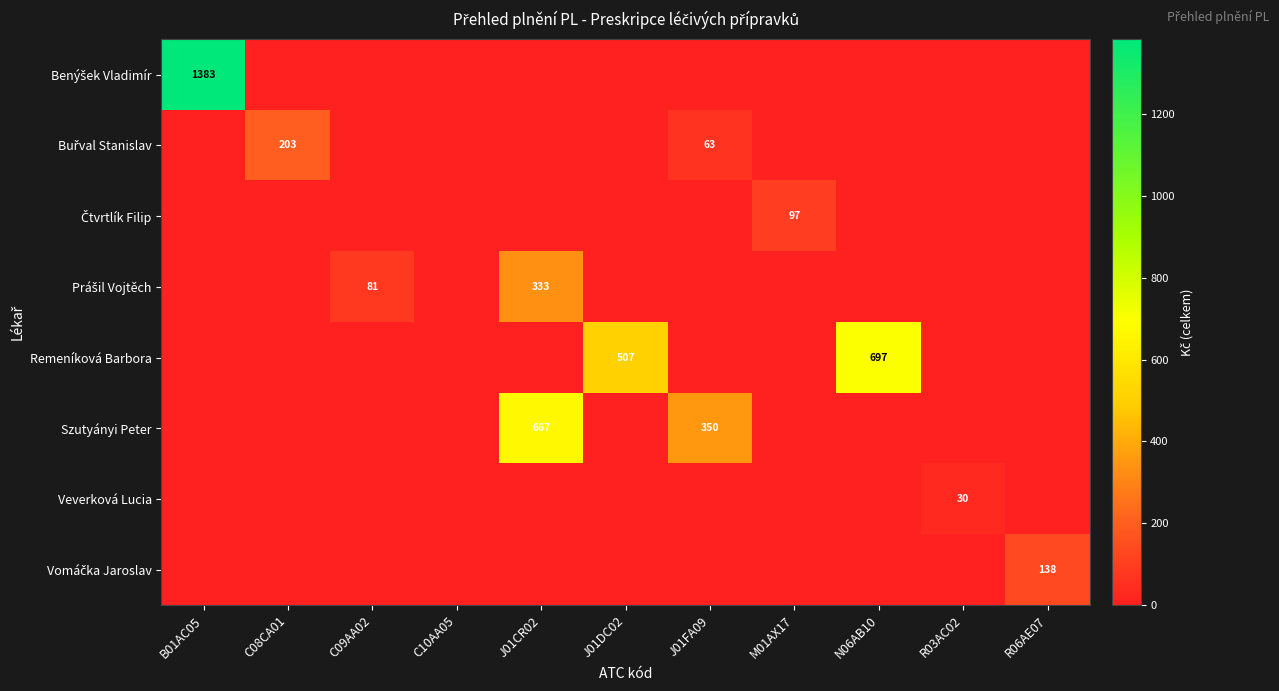

True or false: Szutyányi Peter has a value of 522 at J01FA09.

False